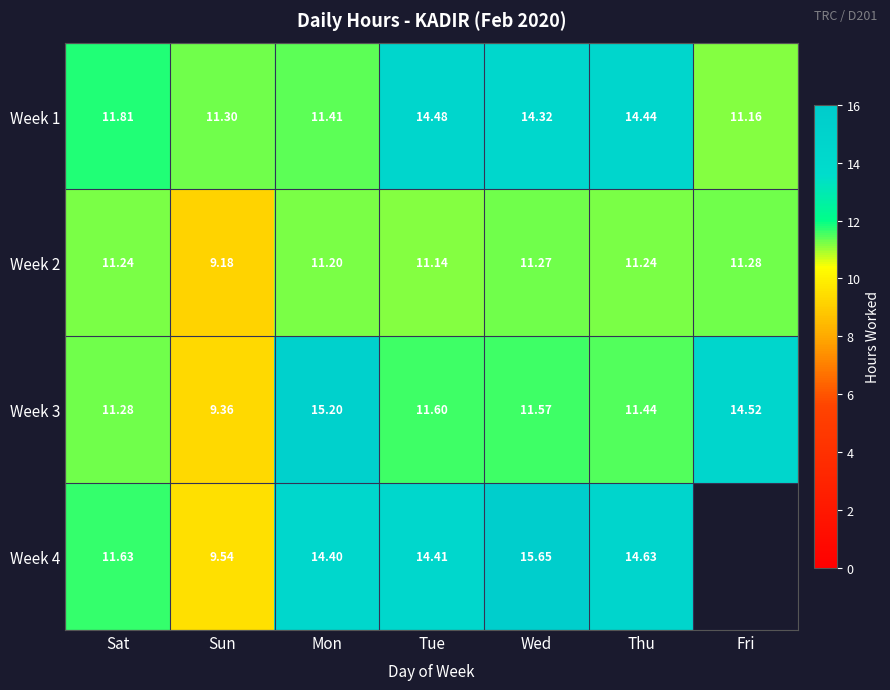

At which label is Week 3 closest to 12?

Tue